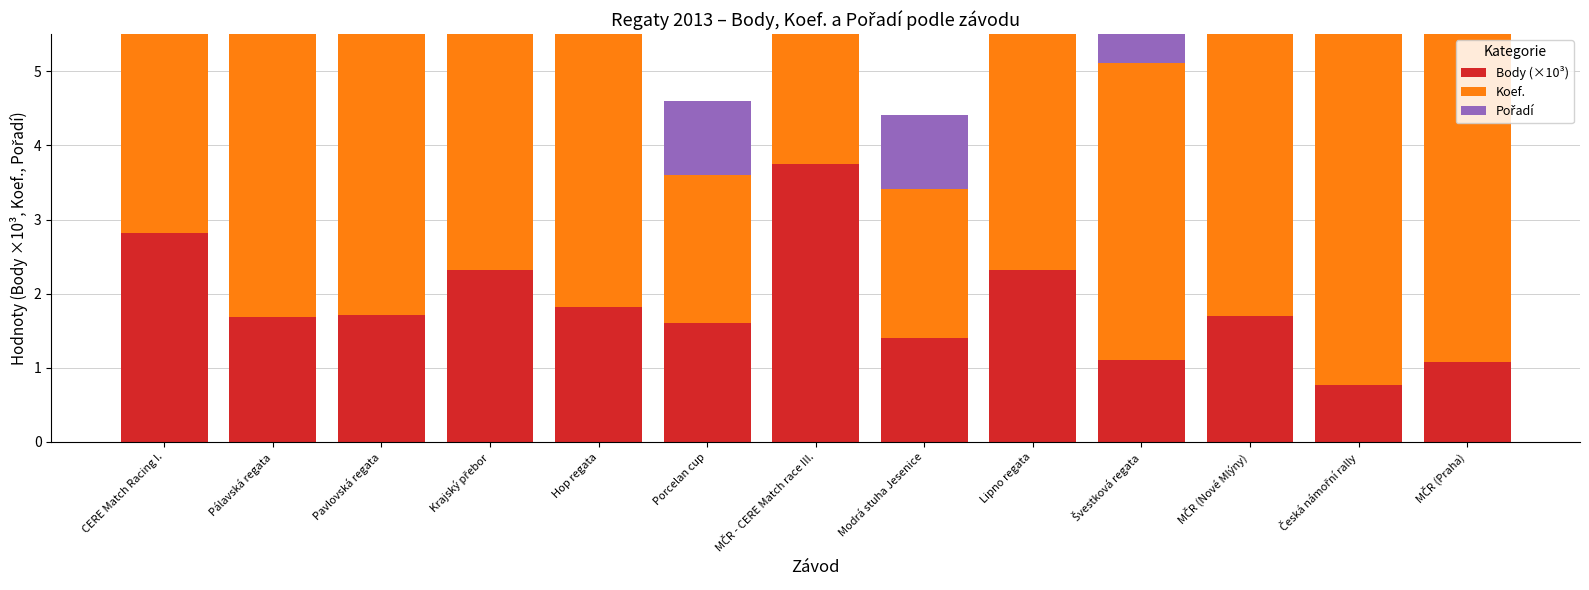

What is the average value of the Pořadí series?

6.8